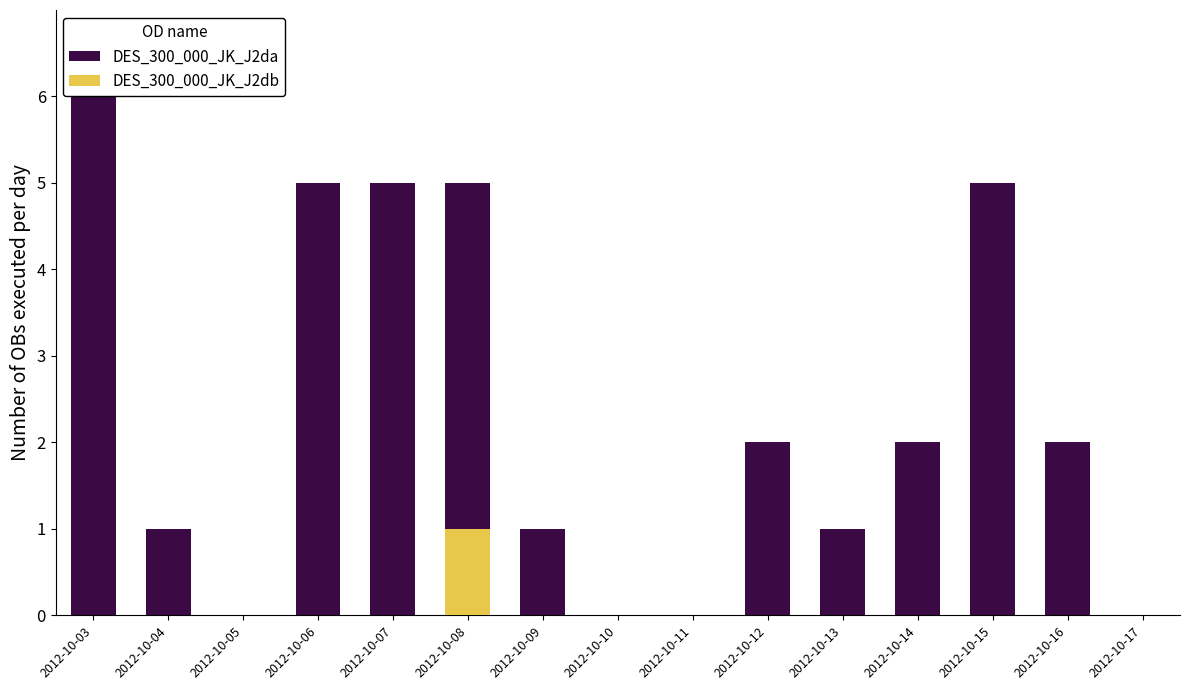

How many groups of bars are there?

15